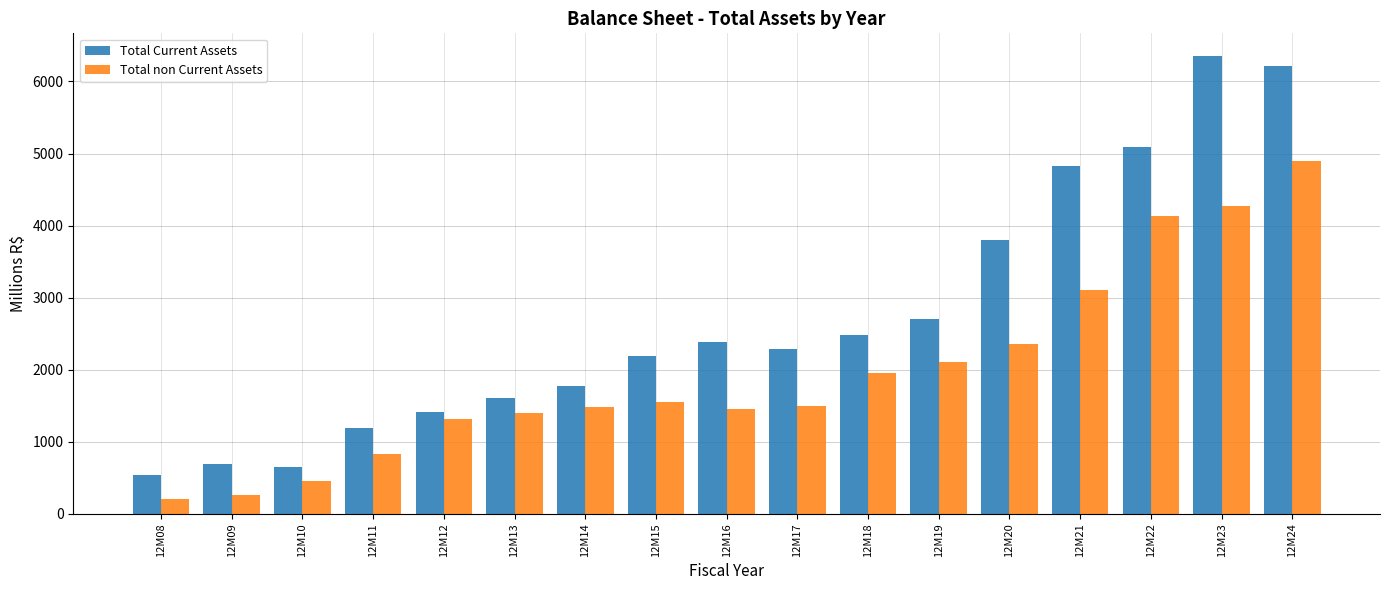

The value of Total non Current Assets at 12M21 is 5376.2. True or false?

False